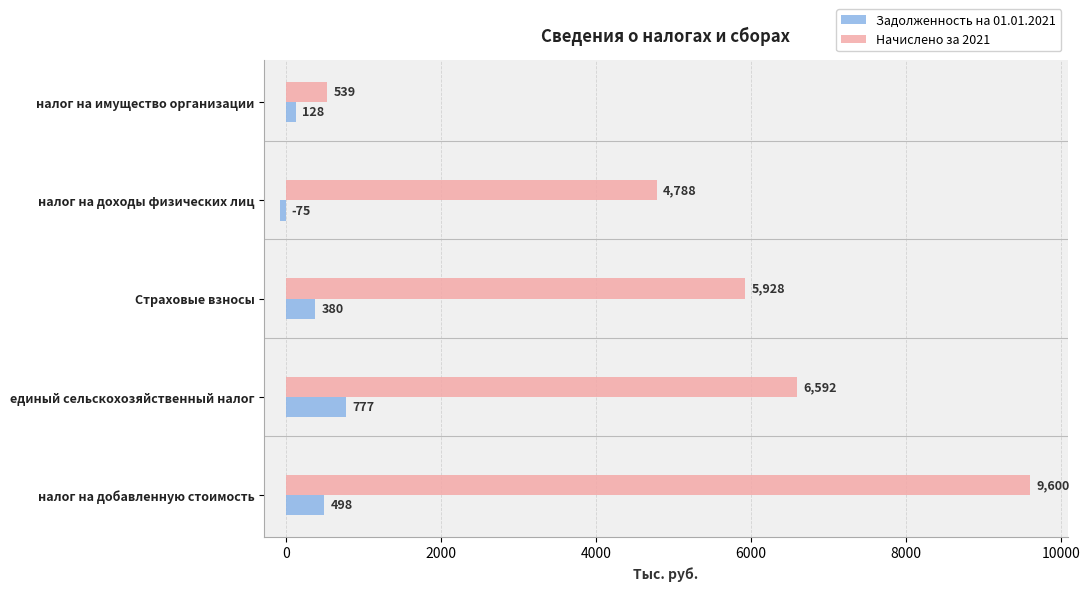

What is the approximate value of Задолженность на 01.01.2021 at единый сельскохозяйственный налог?

777